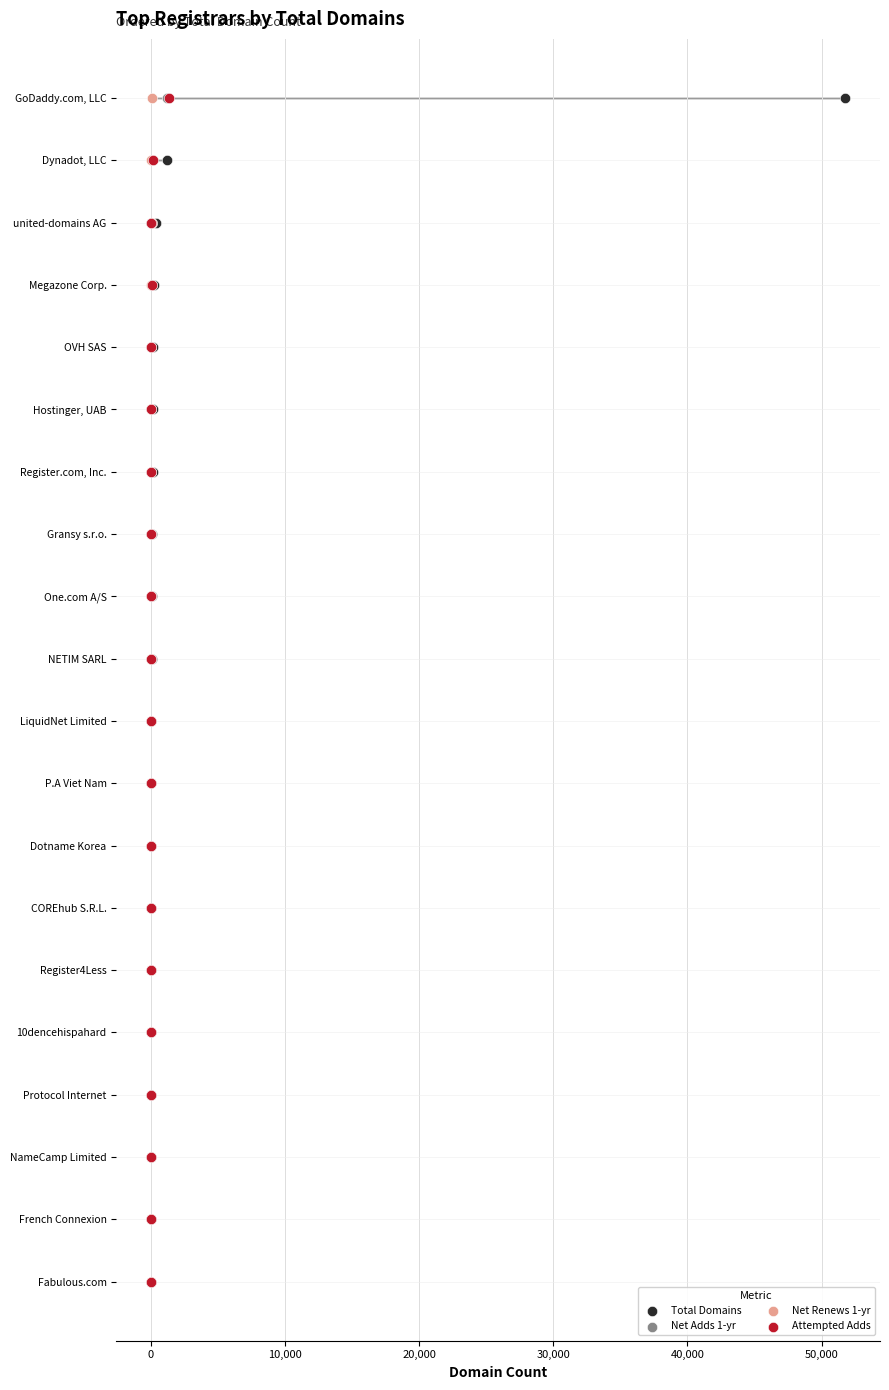

Which series has the largest Y range (max minus min)?

Total Domains